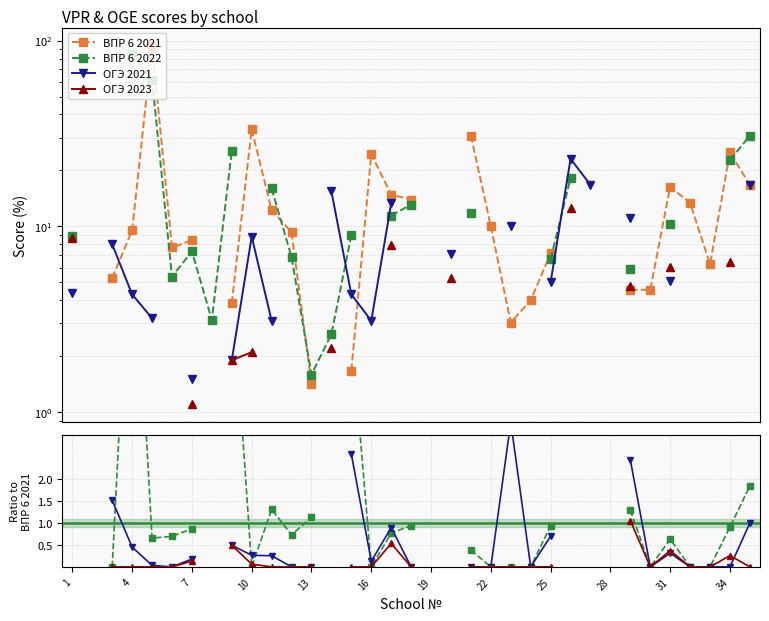

In ВПР 6 2021, how many points are higher than both neighbors (excluding endpoints)?

5